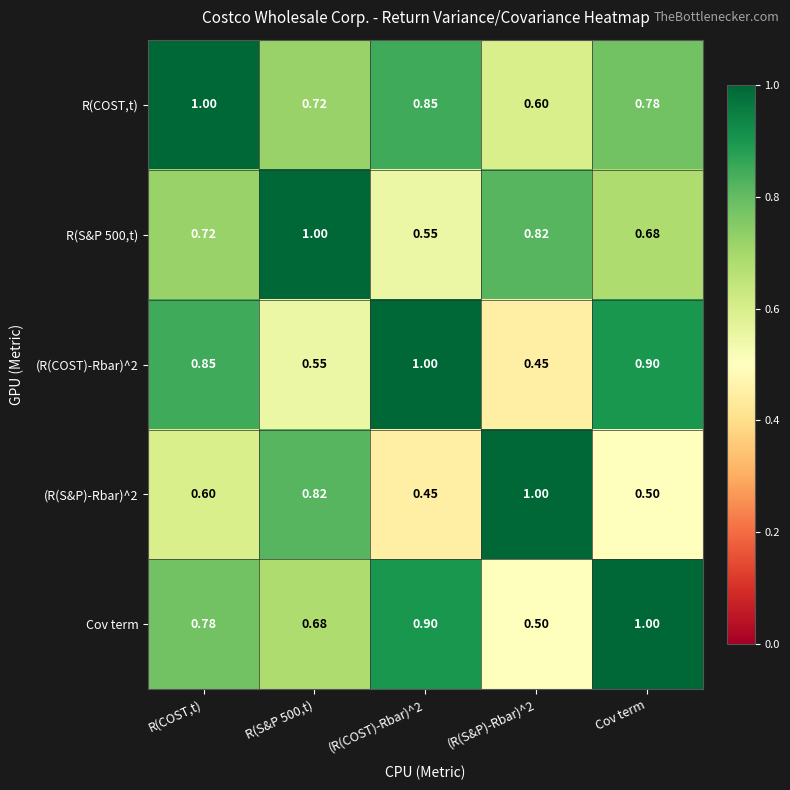

Which series has the largest total across all categories?

R(COST,t)